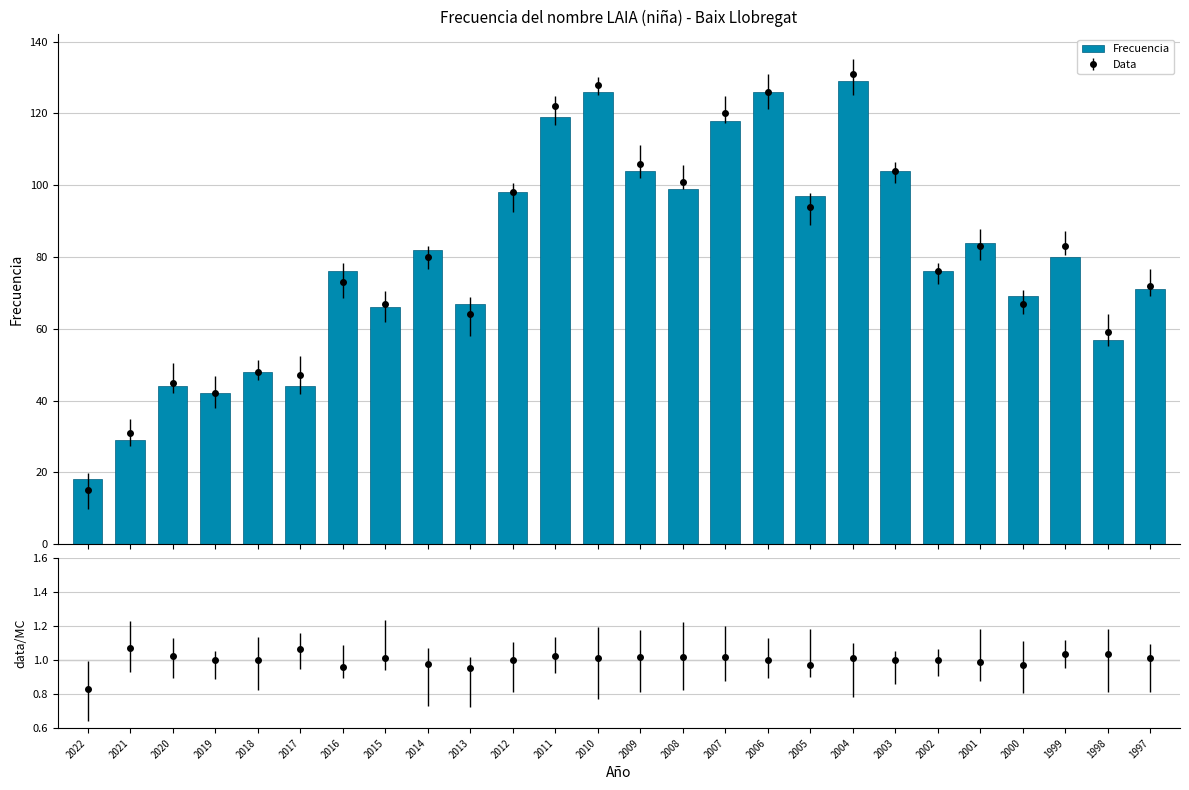

True or false: the data shows 43 at 2002.

False